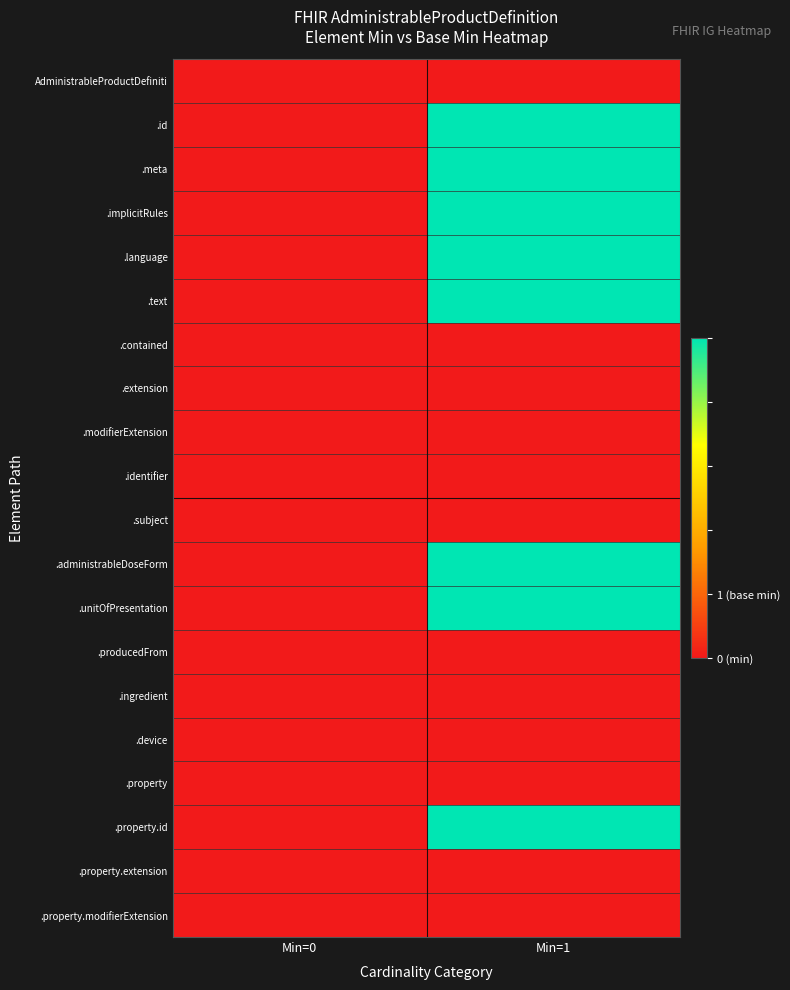

List the series in order of their peak value, highest first.

.id, .meta, .implicitRules, .language, .text, .administrableDoseForm, .unitOfPresentation, .property.id, AdministrableProductDefiniti, .contained, .extension, .modifierExtension, .identifier, .subject, .producedFrom, .ingredient, .device, .property, .property.extension, .property.modifierExtension